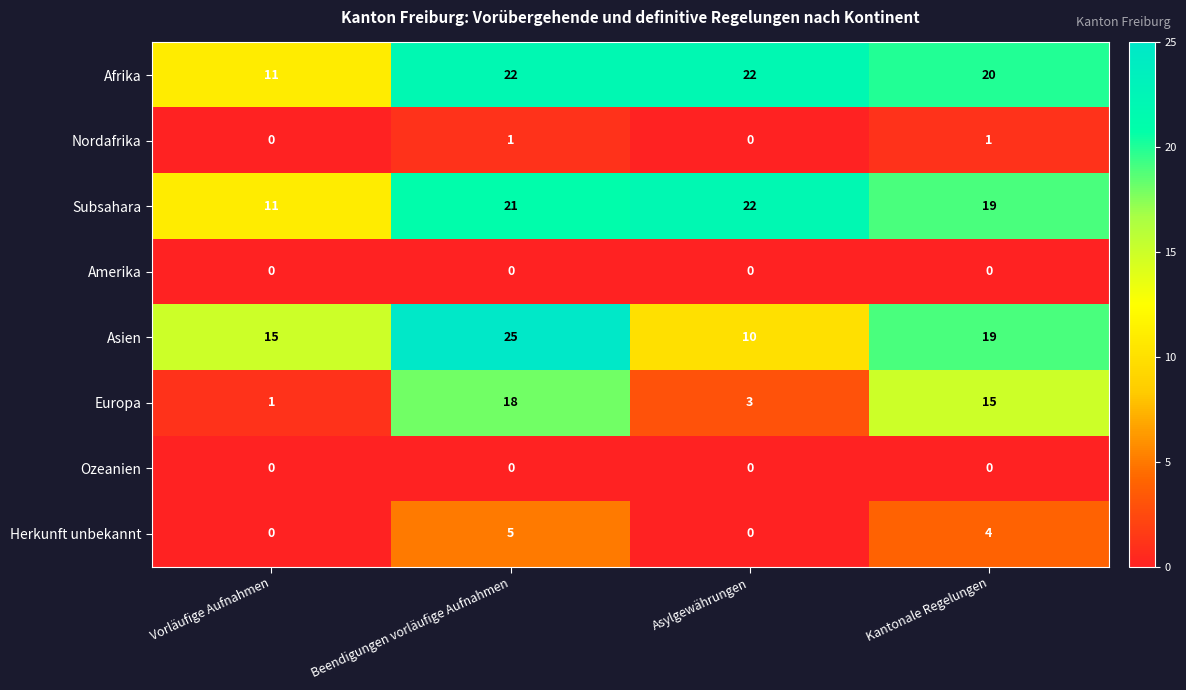

Is it true that Europa equals 18 at Beendigungen vorläufige Aufnahmen?

True